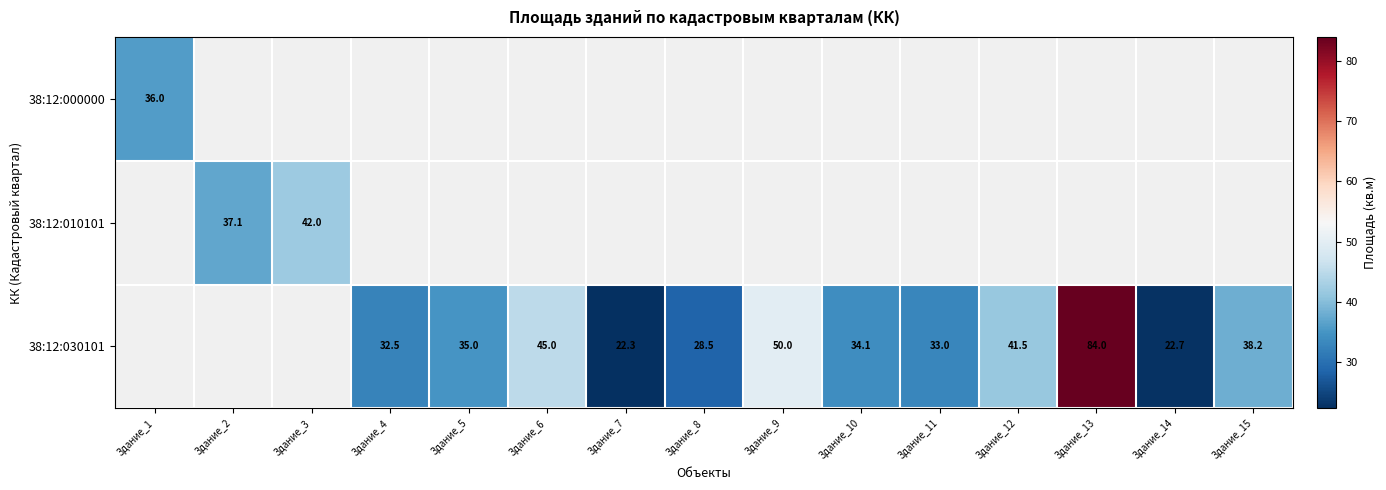

Which label corresponds to the largest value in the chart?

Здание_13